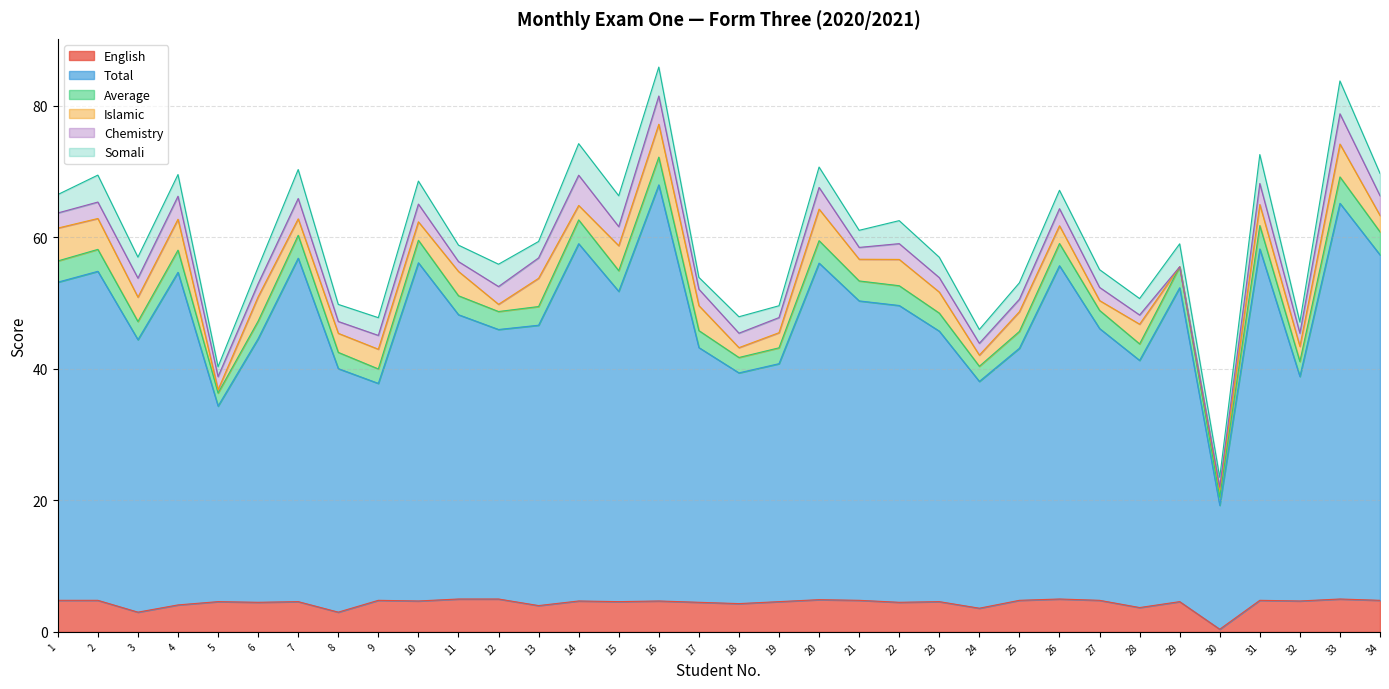

Between 4 and 21, which series saw the biggest shift?

Total